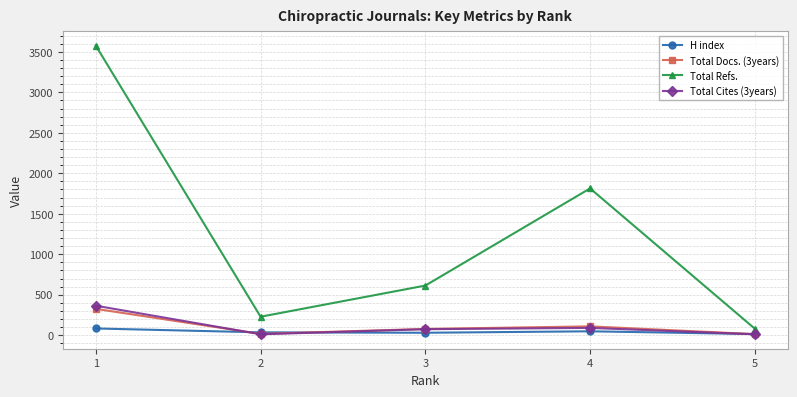

Rank the categories by Total Refs. value from highest to lowest.

1, 4, 3, 2, 5